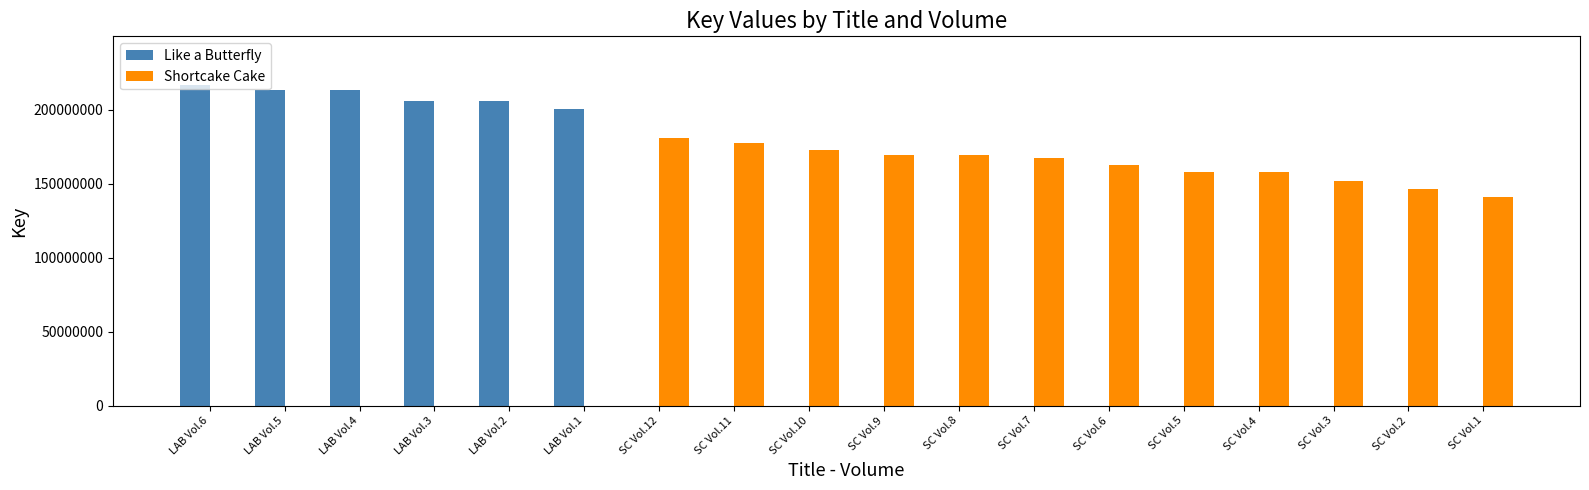

How many groups of bars are there?

18